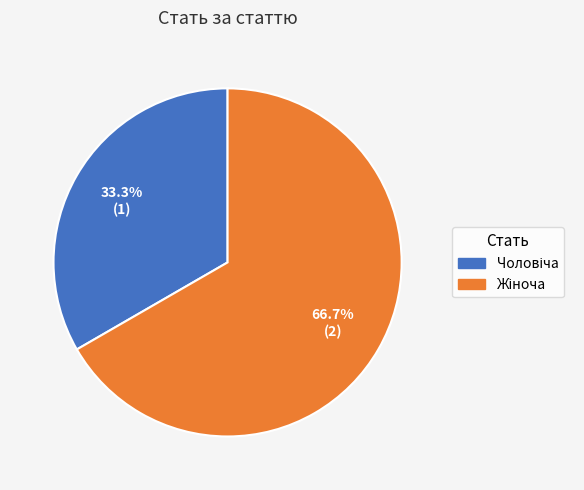

Does any single category account for the majority?

Yes